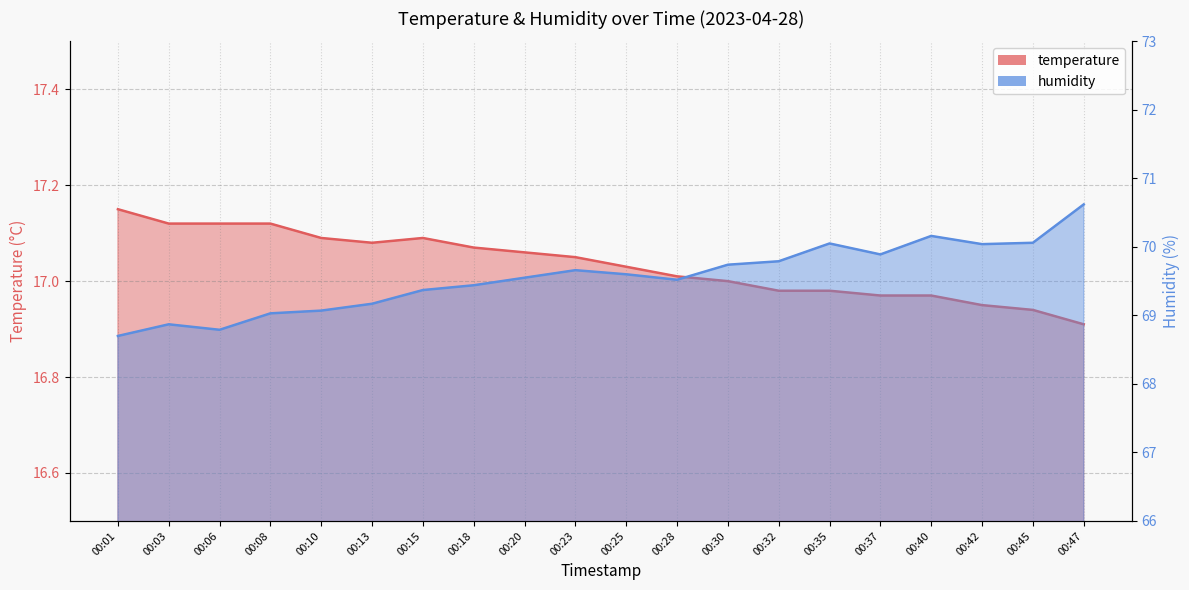

Is it true that humidity equals 42.7 at 00:37?

False